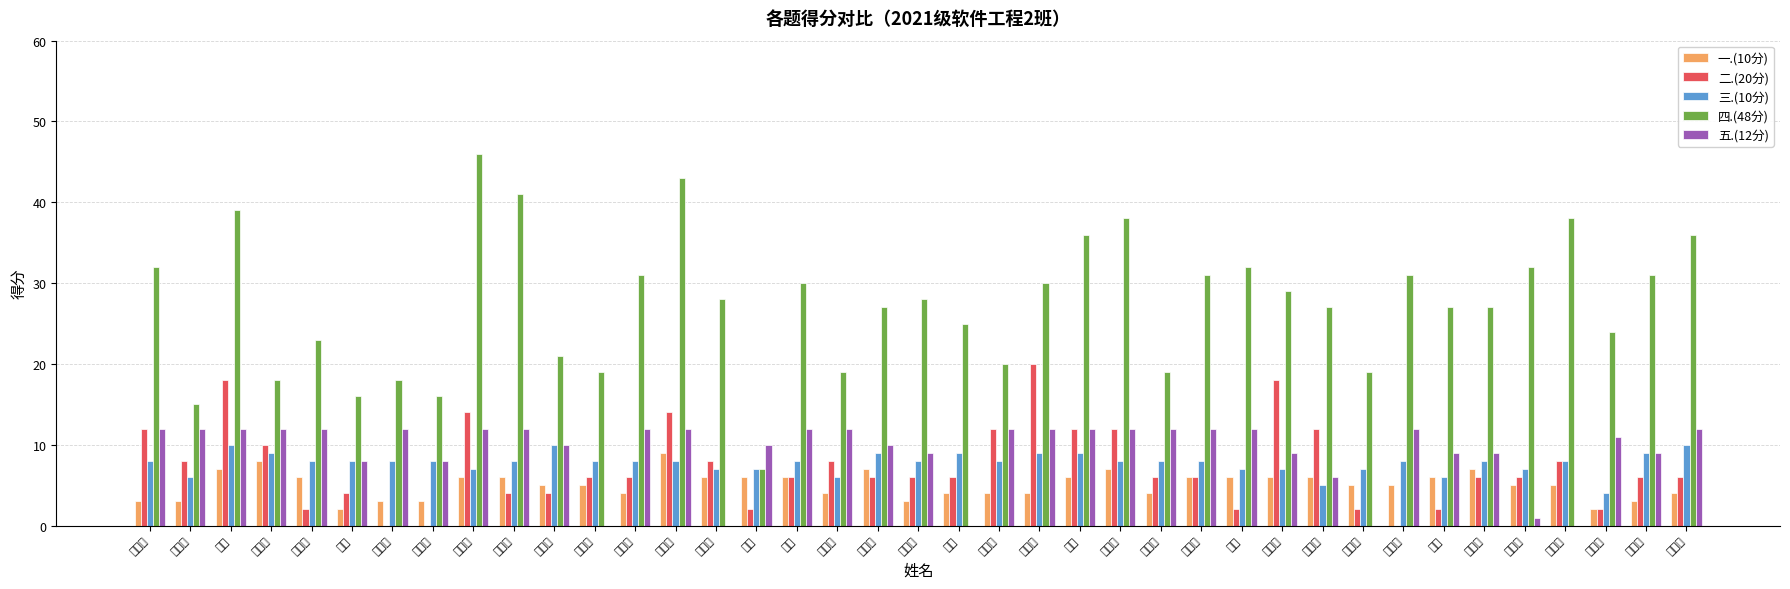

Is it true that 三.(10分) equals 5 at 尹一航?

False